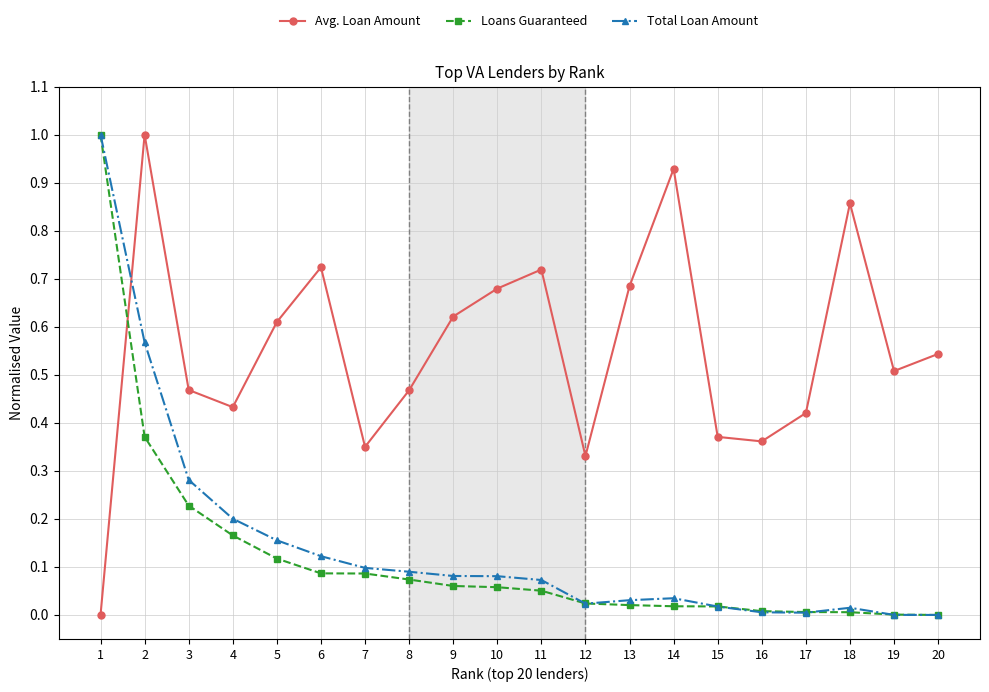

Is the value of Loans Guaranteed at 17 greater than the value of Avg. Loan Amount at 20?

No